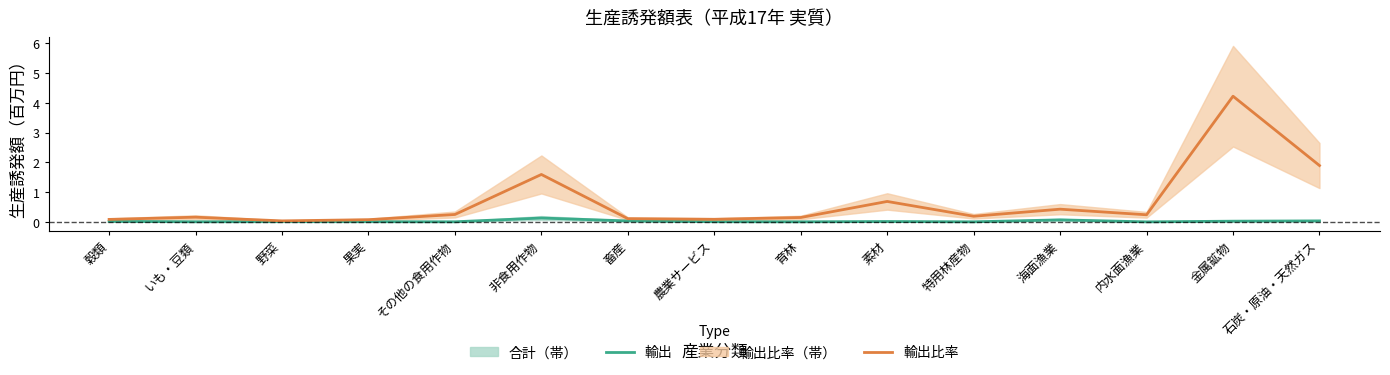

What is the label of the 11th point from the right?

その他の食用作物